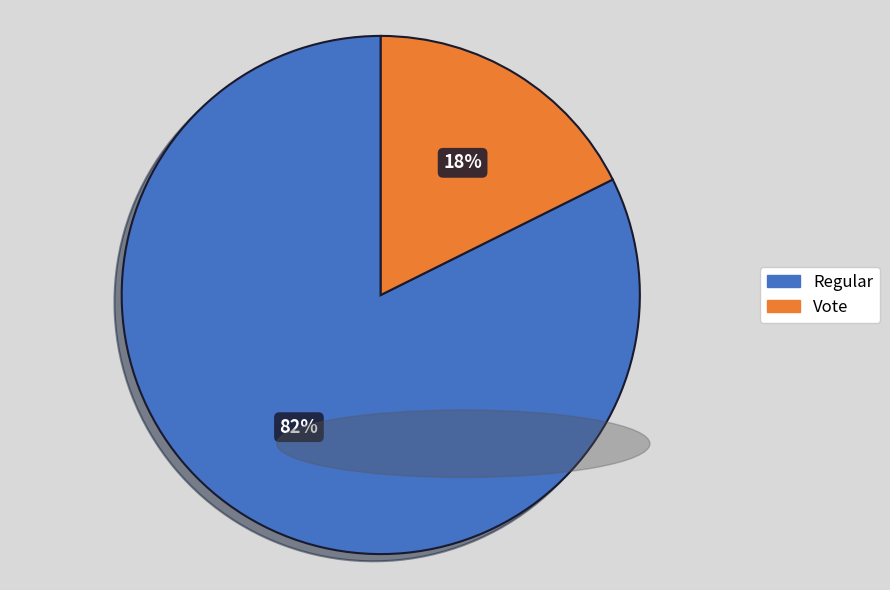

Is there any slice that represents more than half of the pie?

Yes